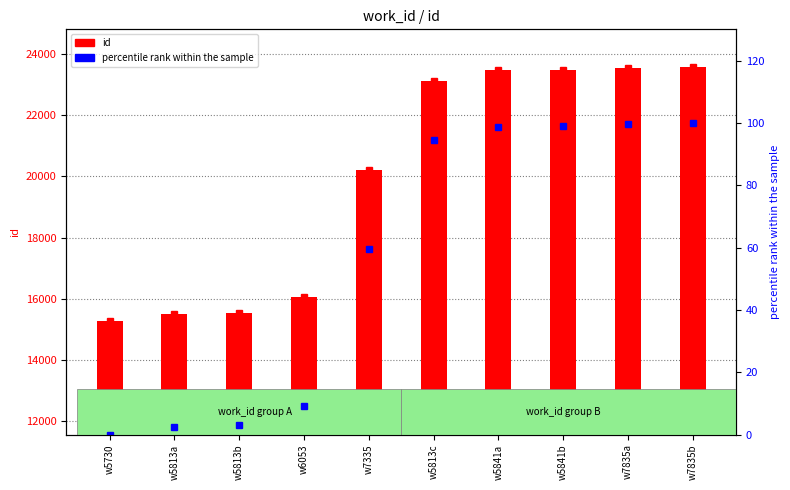

How many series are shown in this chart?

2